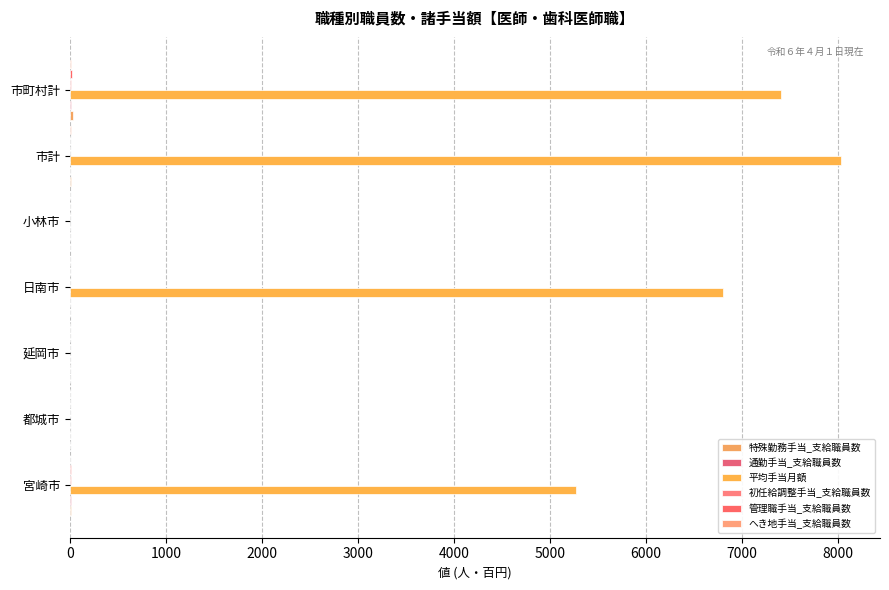

How many distinct data groups are displayed?

6